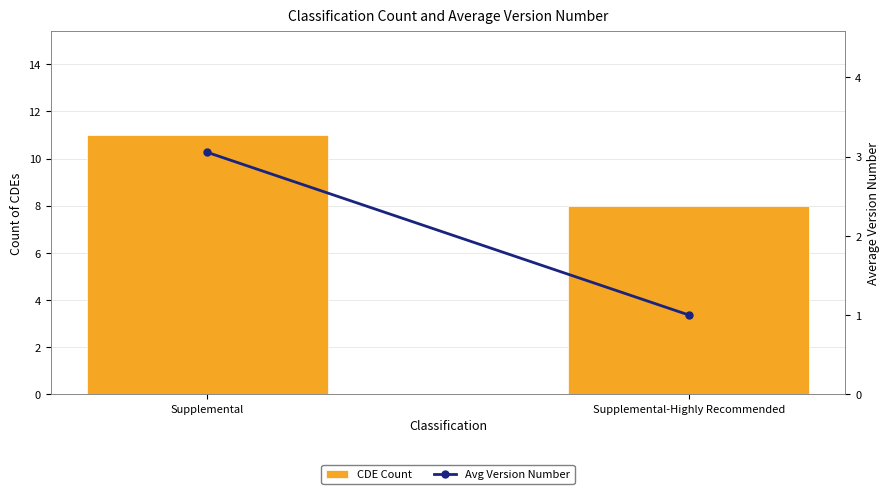

Are the bars grouped side by side (vs. stacked)?

Yes